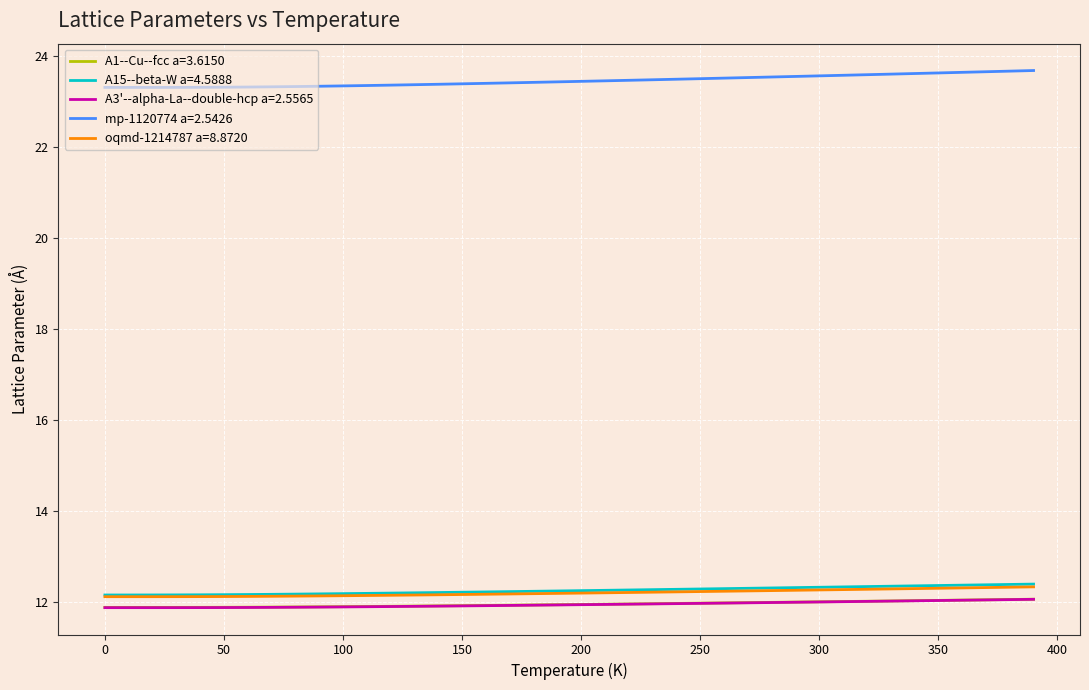

What is the smallest value displayed?

11.9